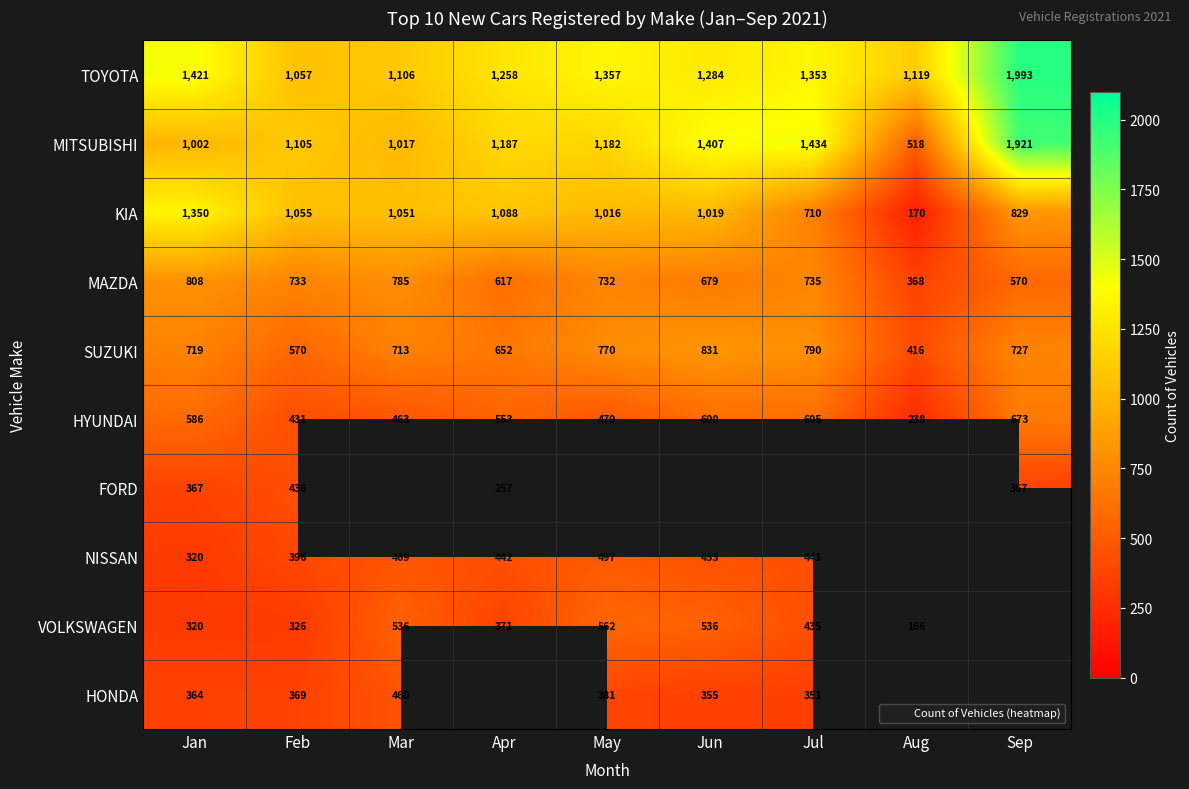

What is the difference between the TOYOTA values at Apr and Sep?

735.0